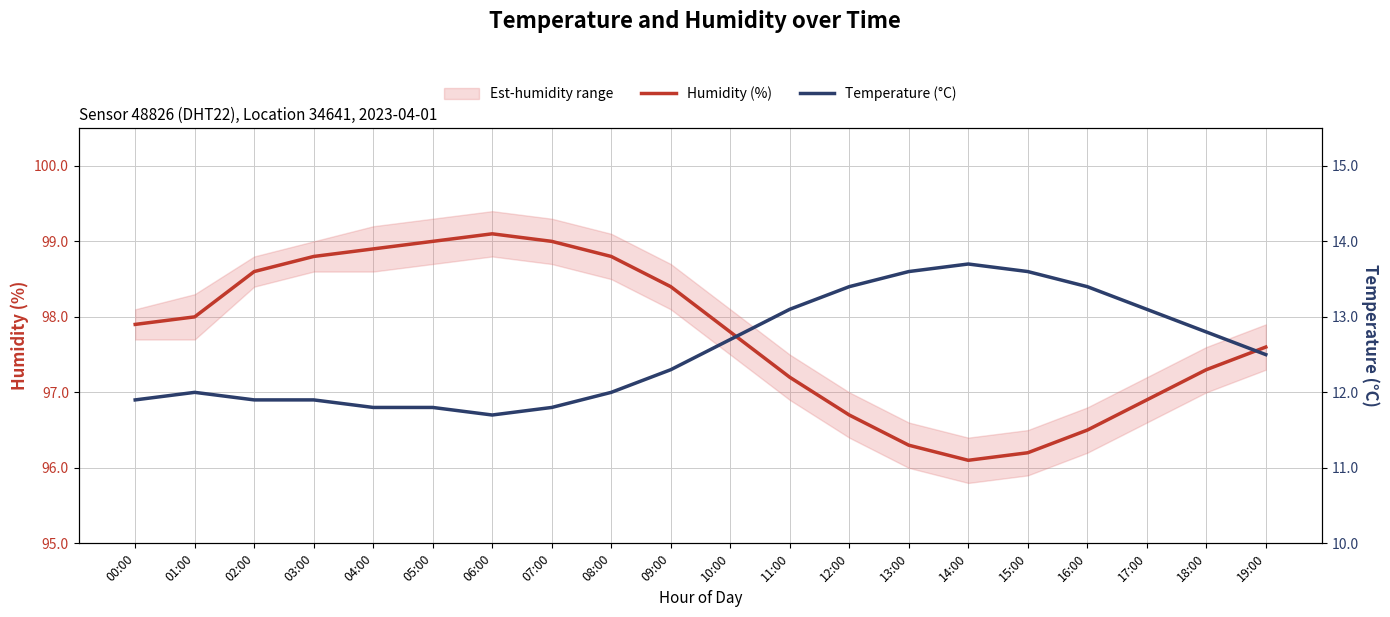

What is the label of the 16th point from the right?

04:00